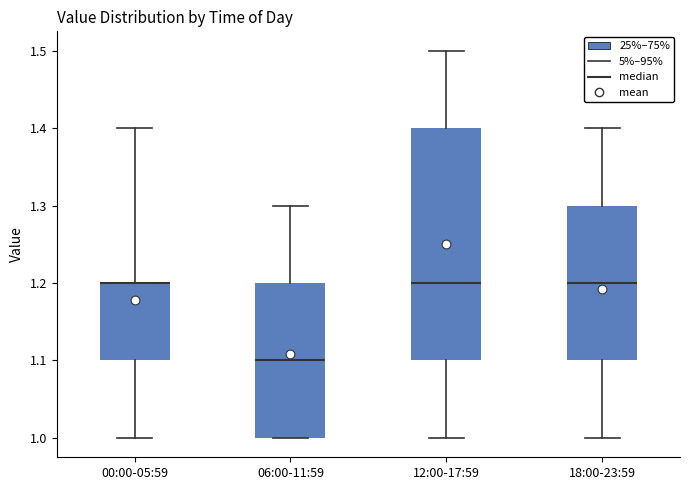

Where does the lower whisker of the box for 18:00-23:59 end on the y-axis? The values are not printed on the chart, so give them approximately, as read against the axis.

1.0